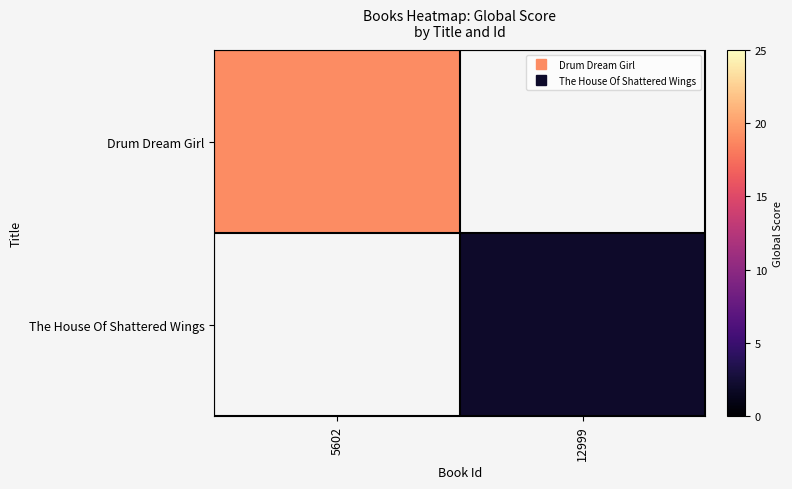

How many categories are shown in the chart?

2